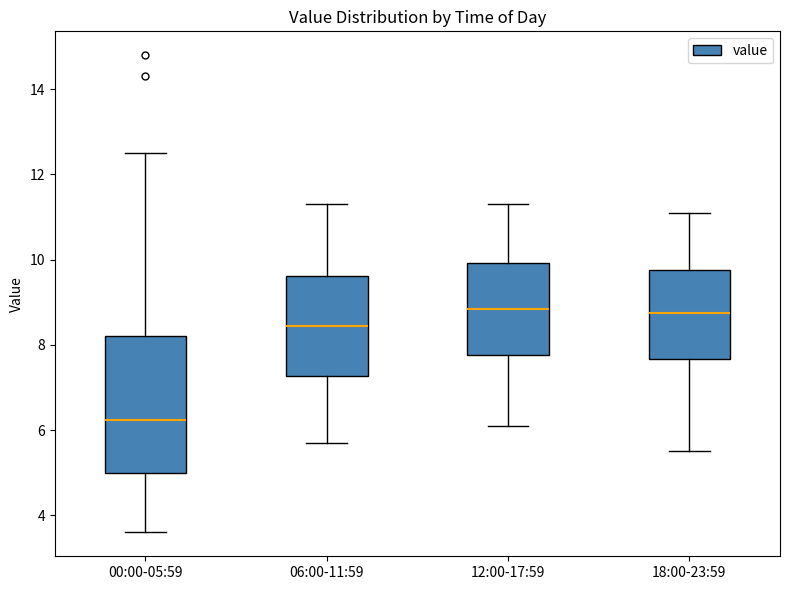

Reading left to right, read every box against the y-axis: the position of its median line, the range the box covers, and the ends of its whiskers. The values are not printed on the chart, so give them approximately, as read against the axis.

00:00-05:59: median 6.2, box 5.0 to 8.2, whiskers 3.6 to 12.6
06:00-11:59: median 8.4, box 7.2 to 9.6, whiskers 5.8 to 11.4
12:00-17:59: median 8.8, box 7.8 to 10.0, whiskers 6.2 to 11.4
18:00-23:59: median 8.8, box 7.6 to 9.8, whiskers 5.6 to 11.2